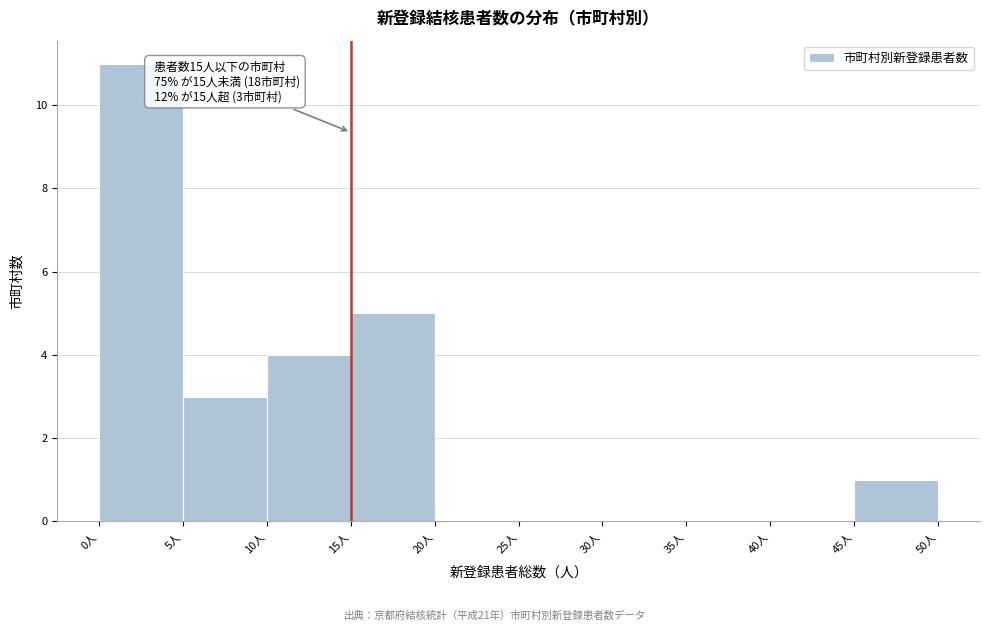

Over which range of the x-axis is the bar tallest?

0 to 5